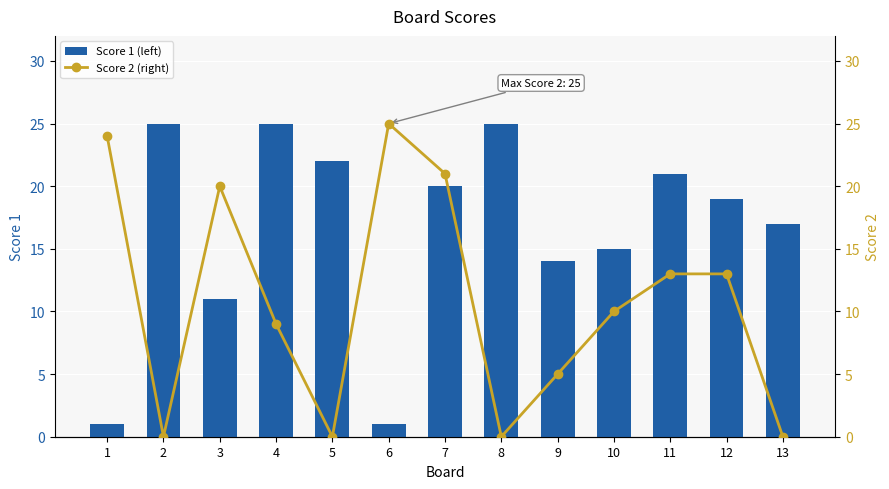

The Score 1 (left) series shows 11 at 3. True or false?

True